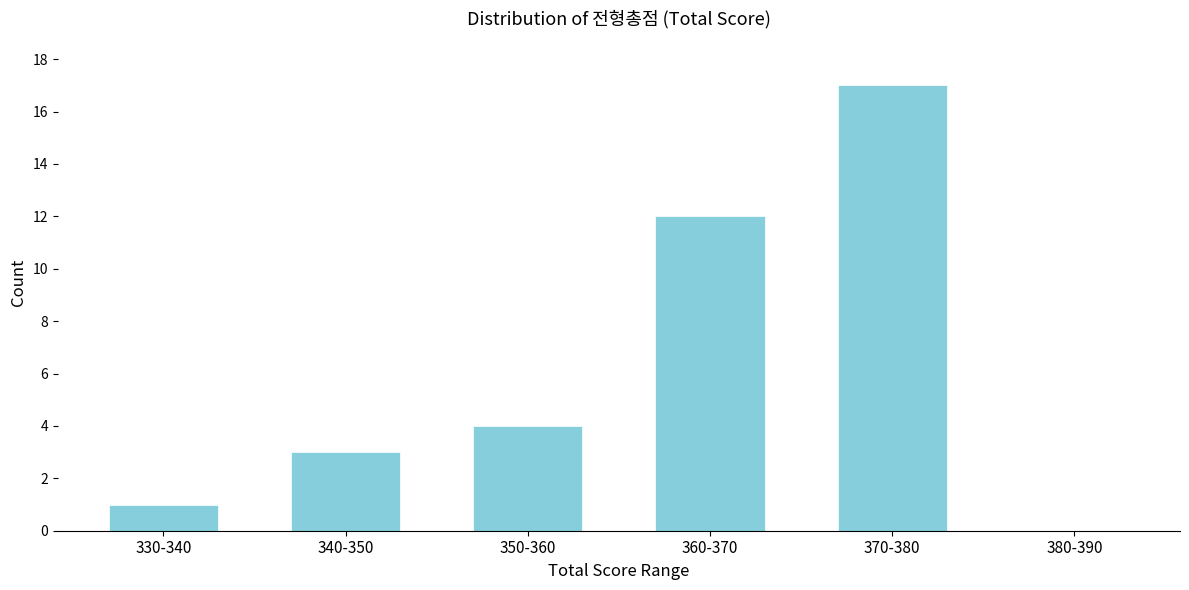

Reading left to right, what are all the values shown in this chart?

330-340=1	340-350=3	350-360=4	360-370=12	370-380=17	380-390=0